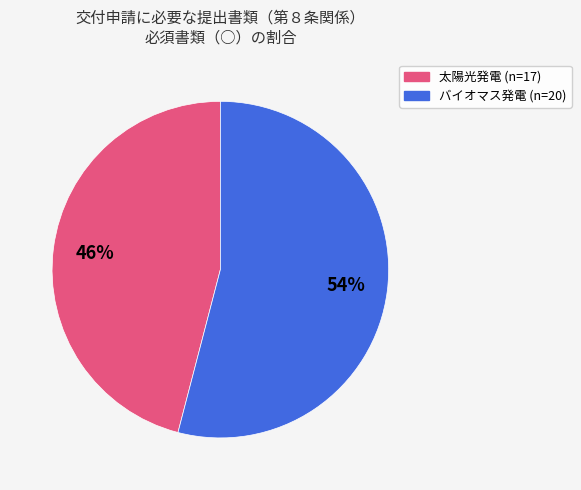

Is the sum of 太陽光発電 and バイオマス発電 greater than half?

Yes